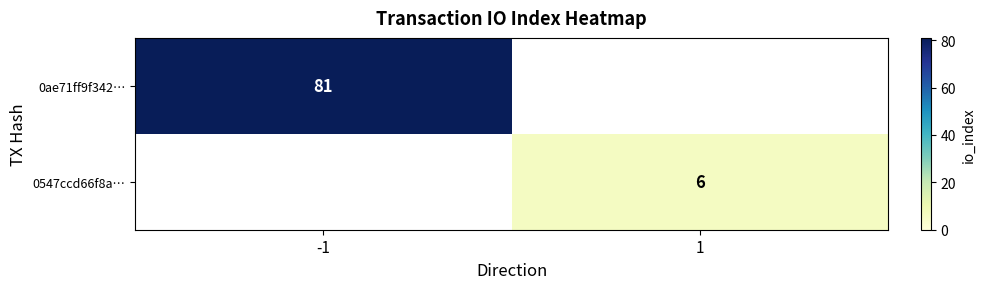

Is the value of 0547ccd66f8a… at 1 greater than the value of 0ae71ff9f342… at -1?

No